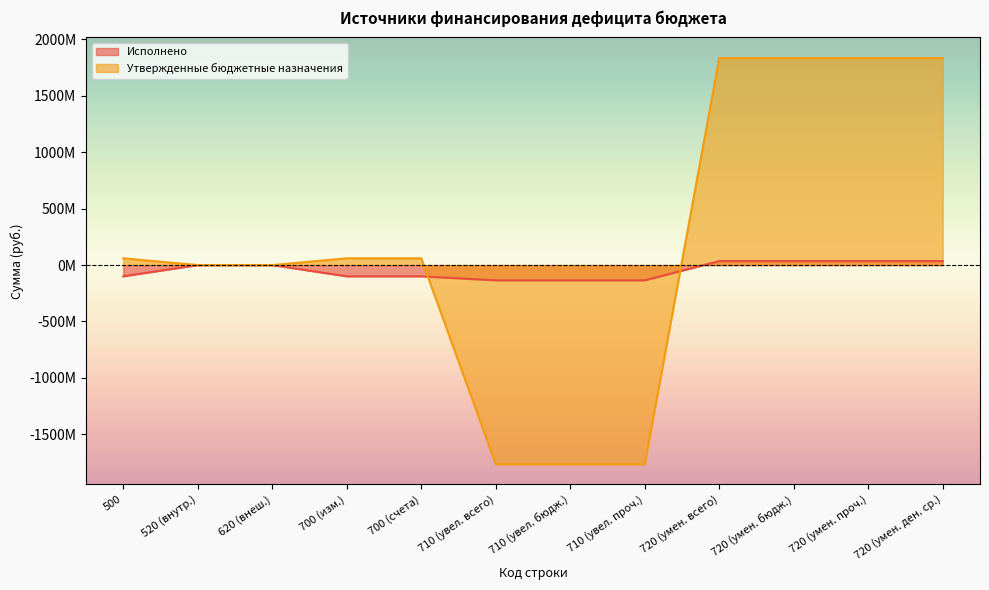

What is the difference between the maximum and minimum values in the Исполнено series?

170461337.6